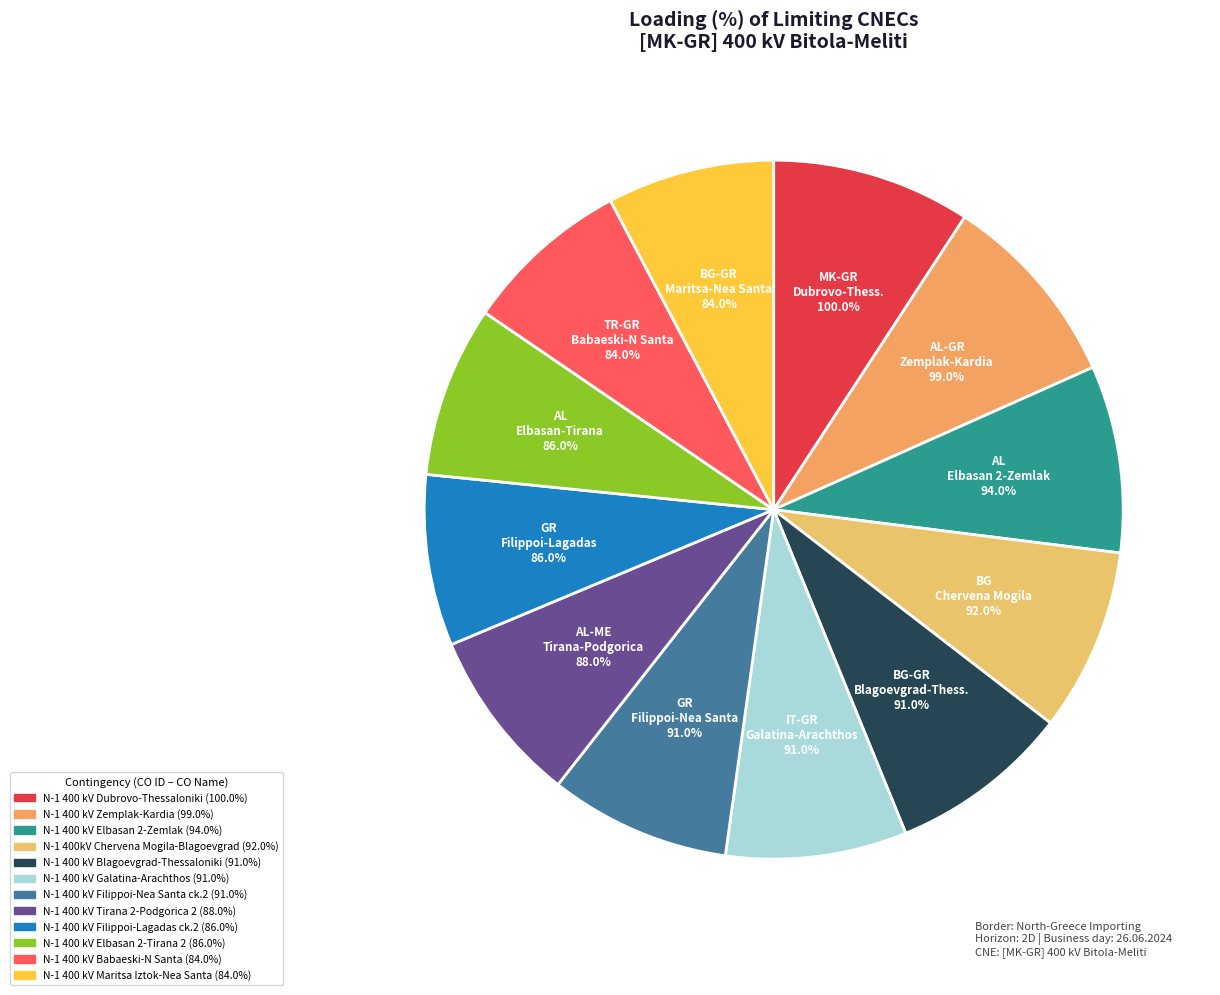

Is it true that N-1 400 kV Filippoi-Lagadas ck.2 is 16% of the pie?

False